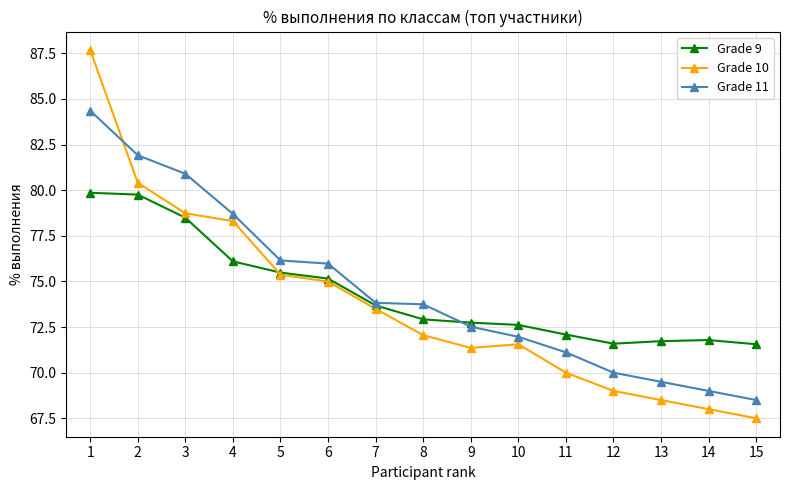

What is the maximum value shown in the chart?

87.7